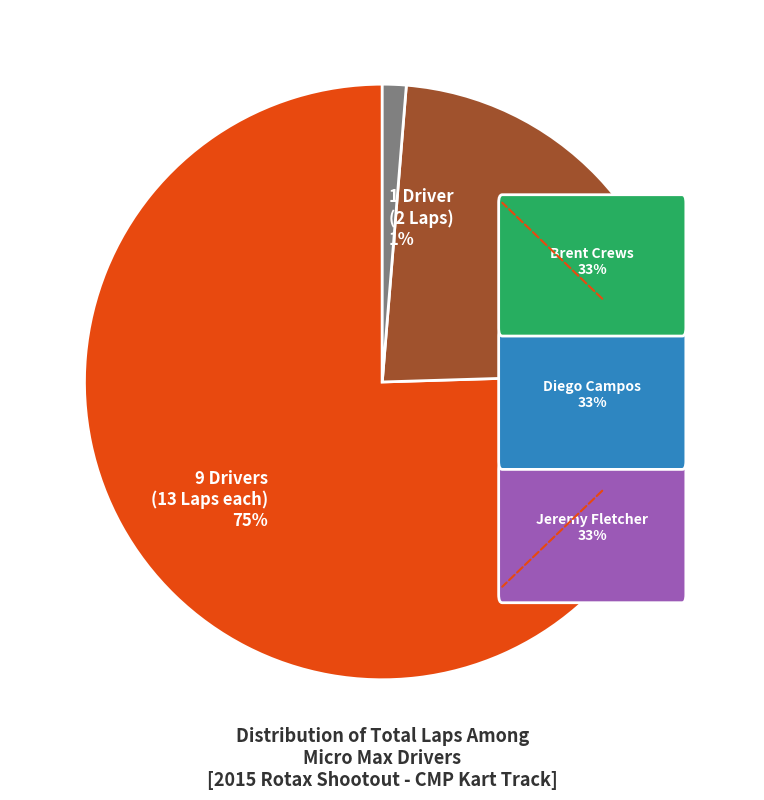

Is there a majority slice in this chart?

Yes